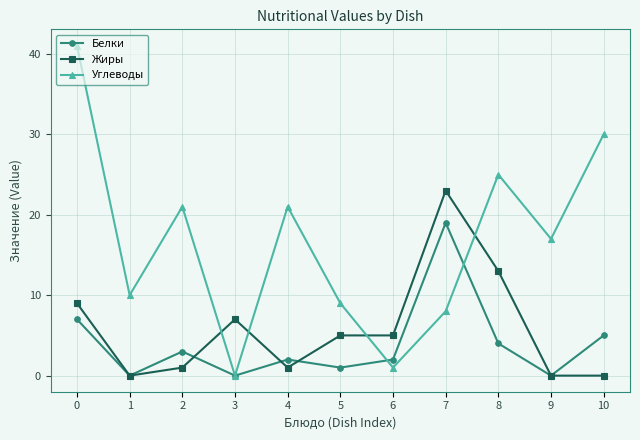

True or false: Углеводы has more than 1 interior local peaks.

True